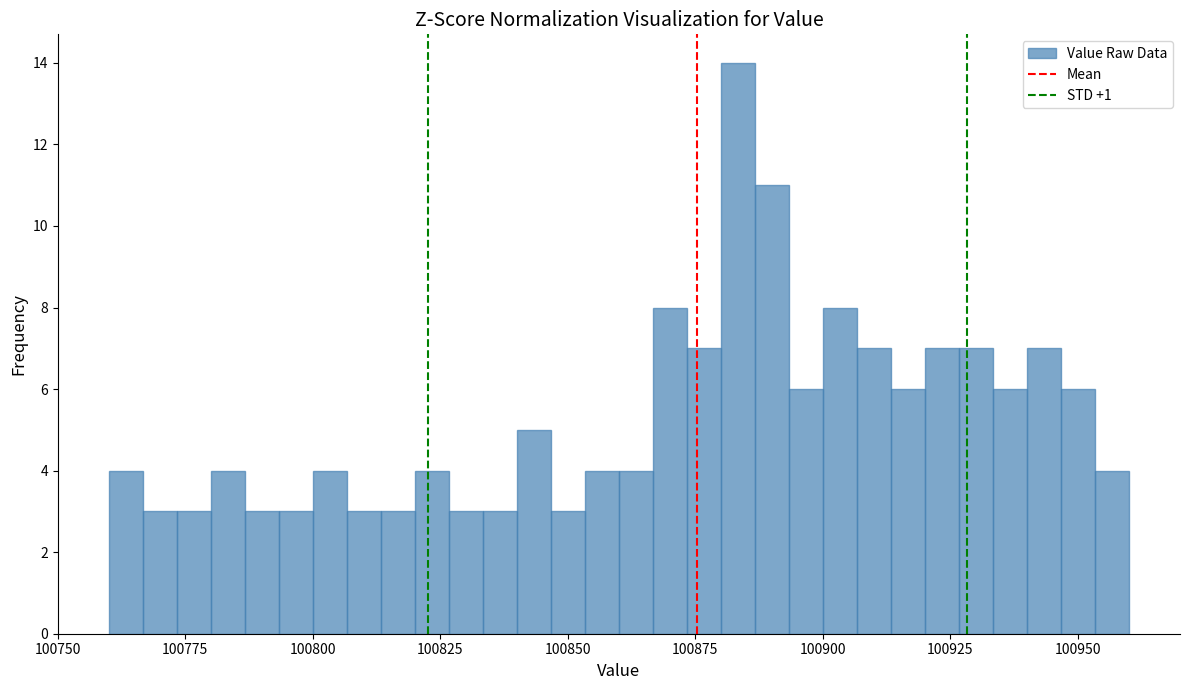

Around what value on the x-axis is the tallest bar? Give the approximate position of its centre, as read against the axis.

100885